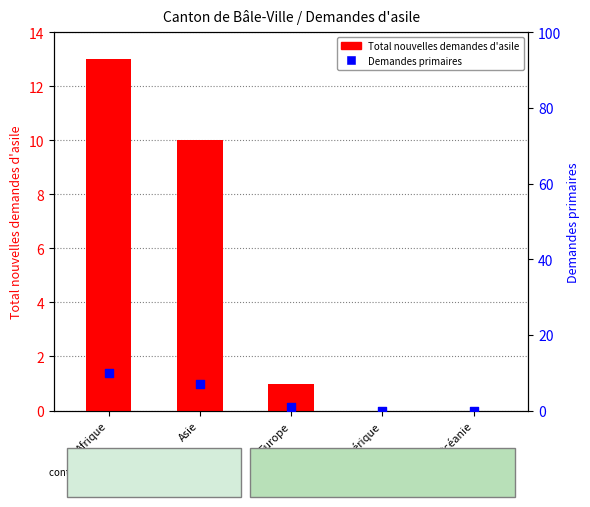

Which series has the largest Y range (max minus min)?

Total nouvelles demandes d'asile